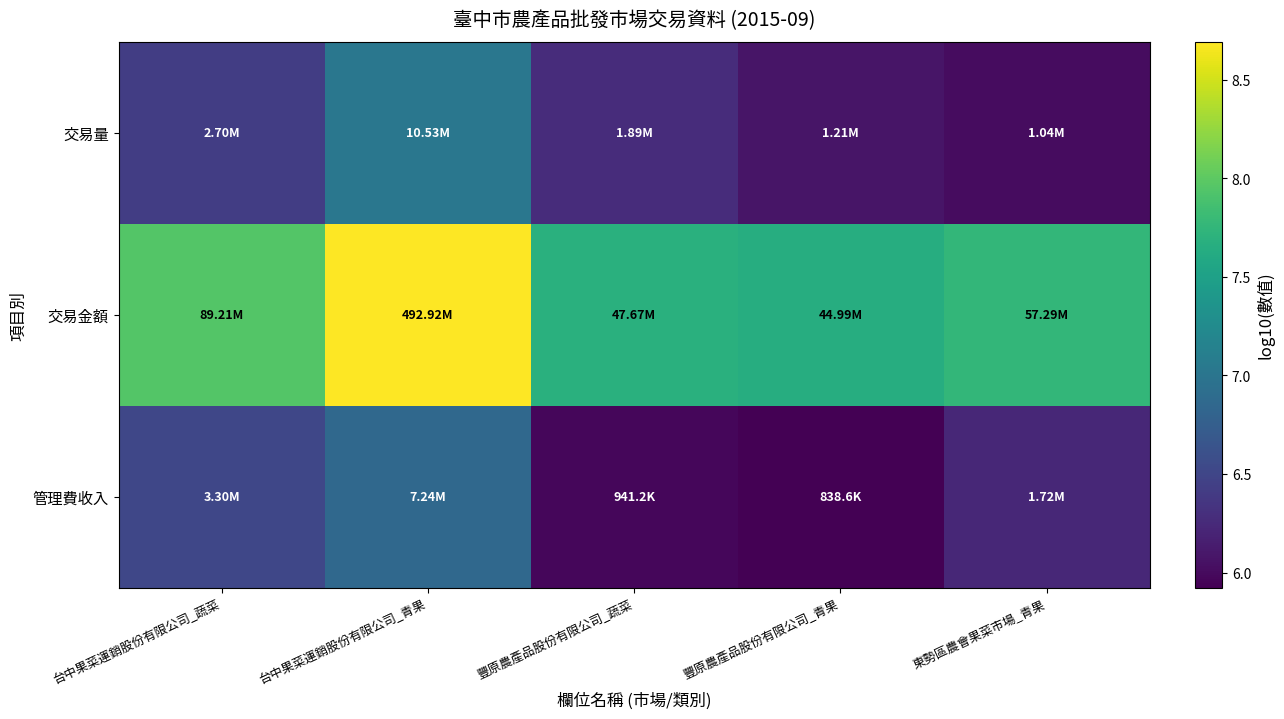

Which series has the largest range (max minus min)?

交易金額